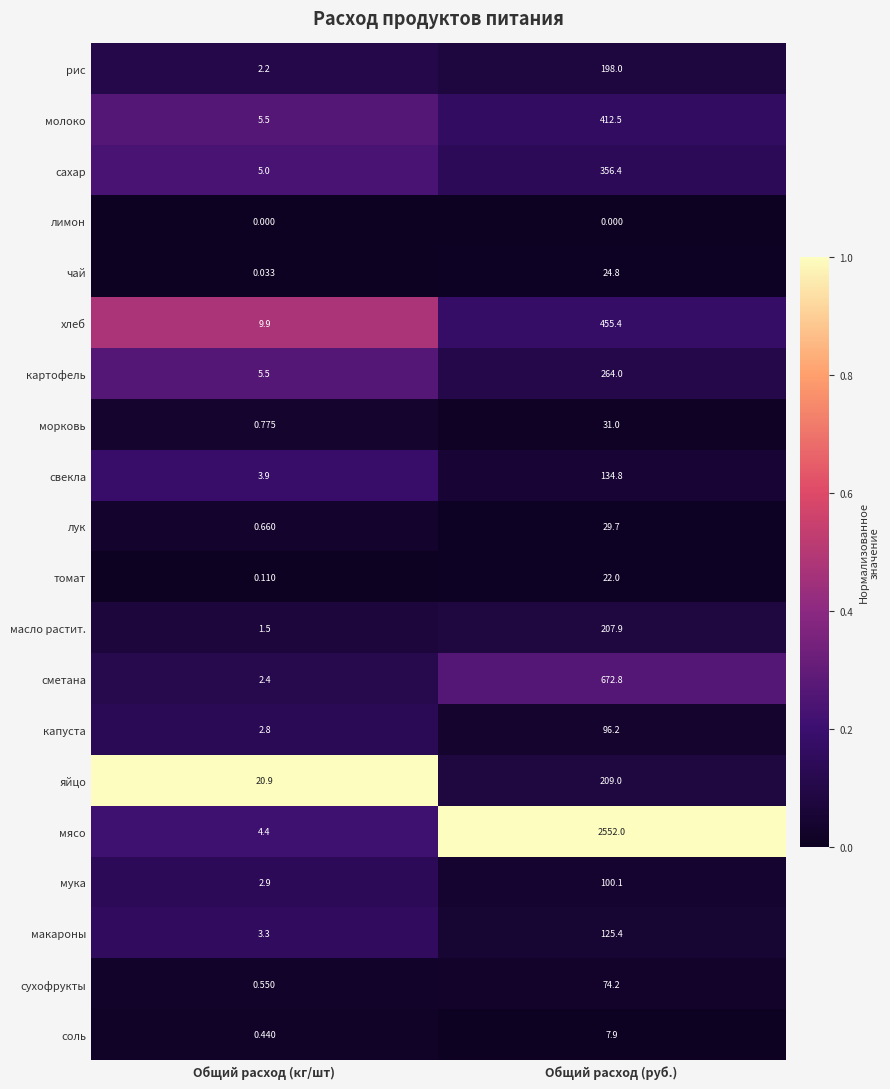

Where does the сухофрукты series first go above 74?

Общий расход (руб.)